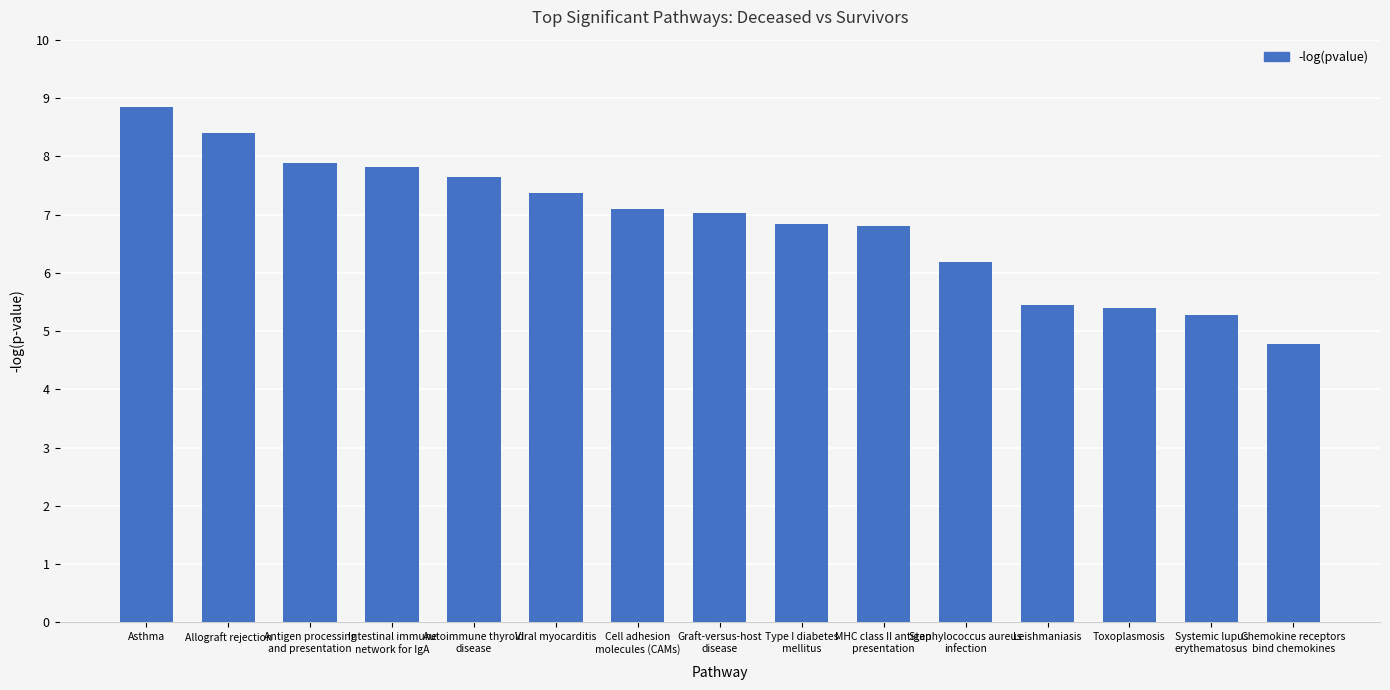

Reading left to right, list all the values displayed in this chart.

8.8	8.4	7.9	7.8	7.7	7.4	7.1	7.0	6.8	6.8	6.2	5.5	5.4	5.3	4.8